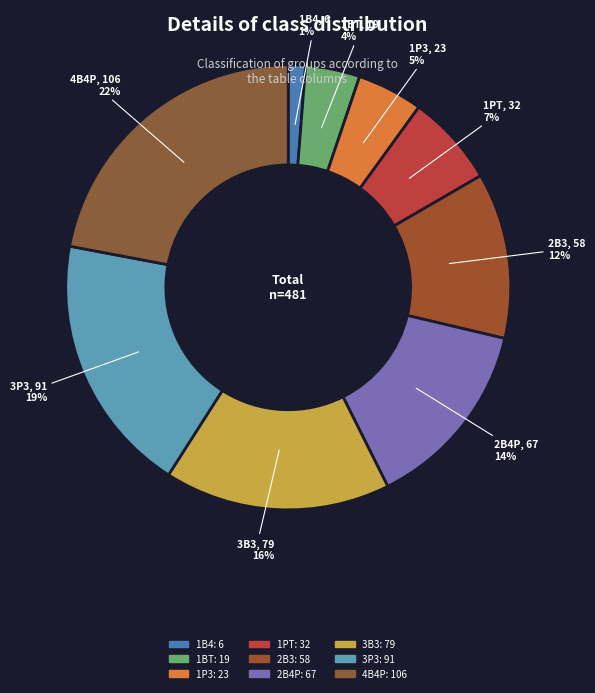

To the nearest percent, what portion does 1PT represent?

7%